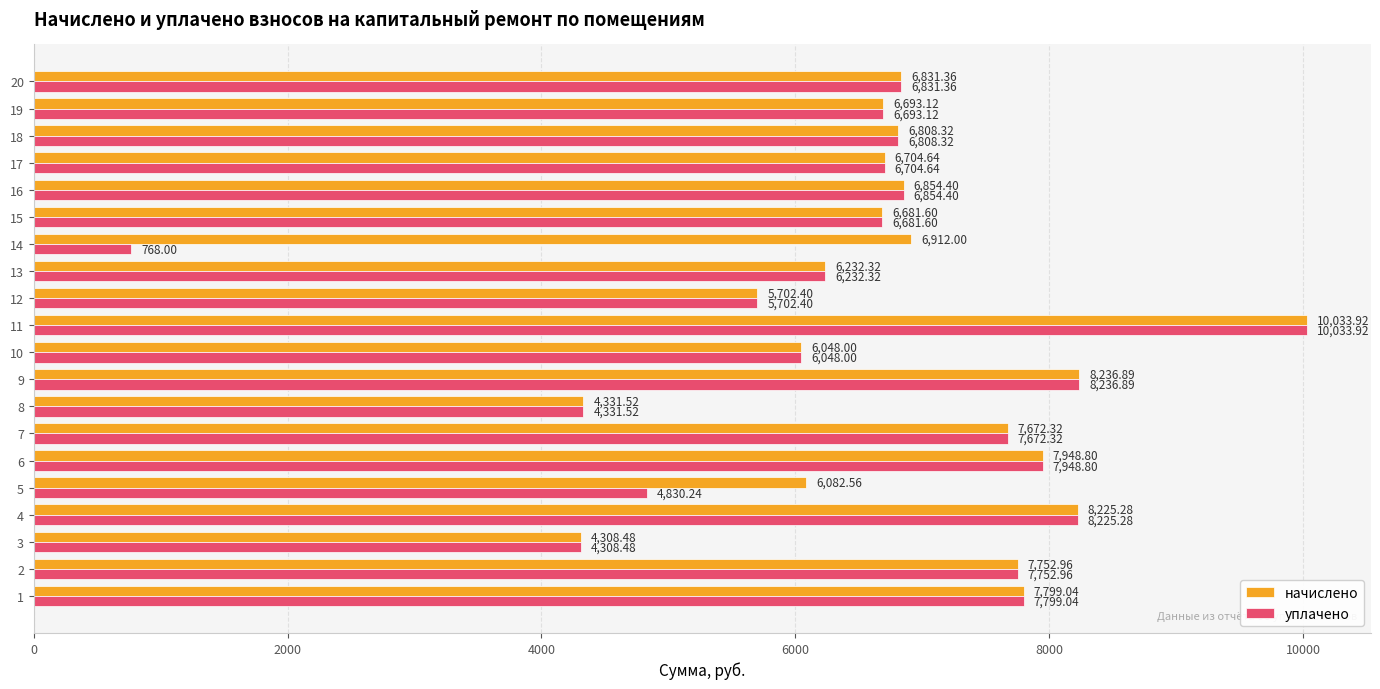

Read the уплачено value at 19.

6693.1